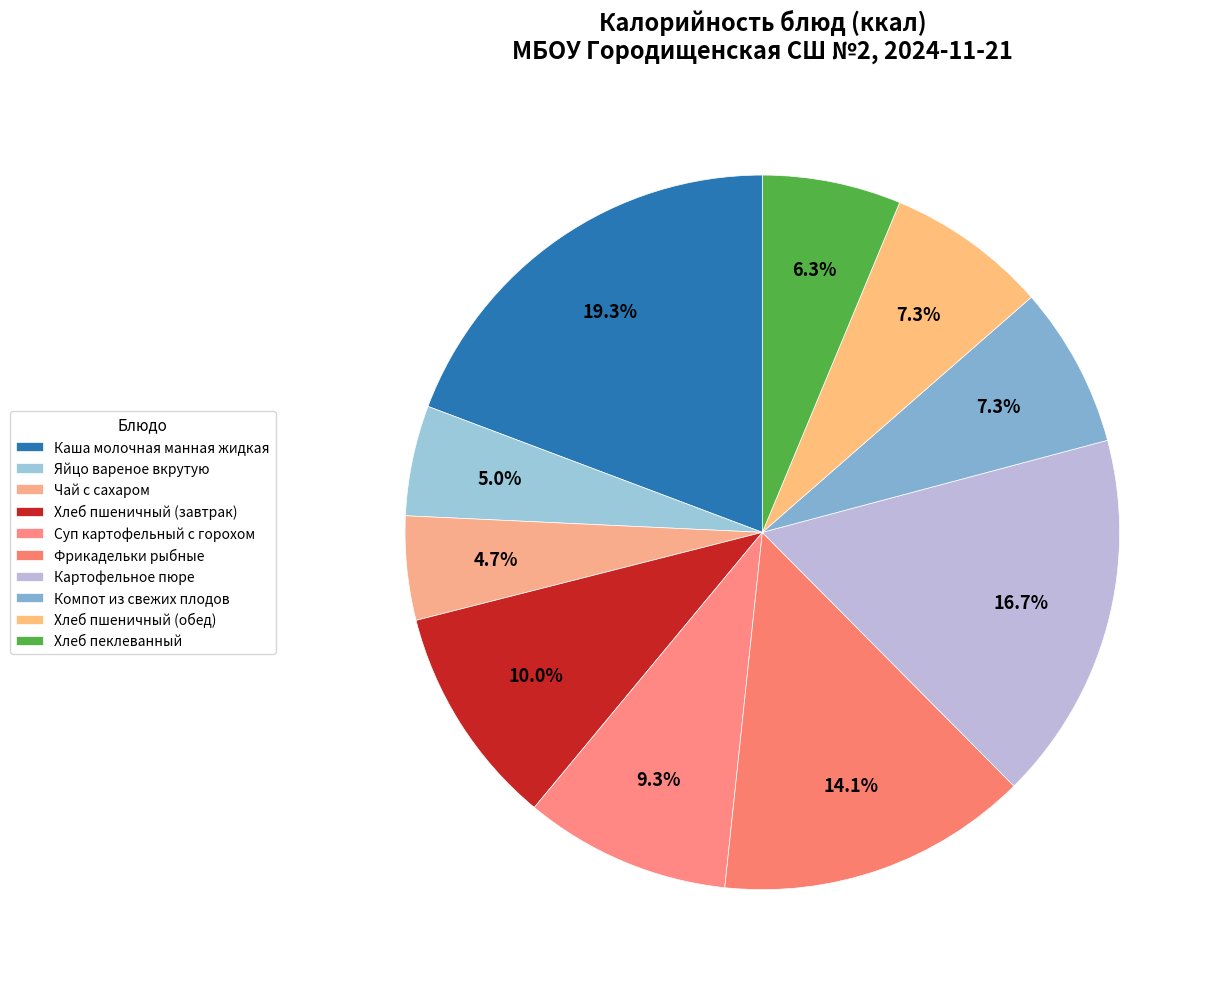

The Картофельное пюре slice represents 17% of the pie. True or false?

True